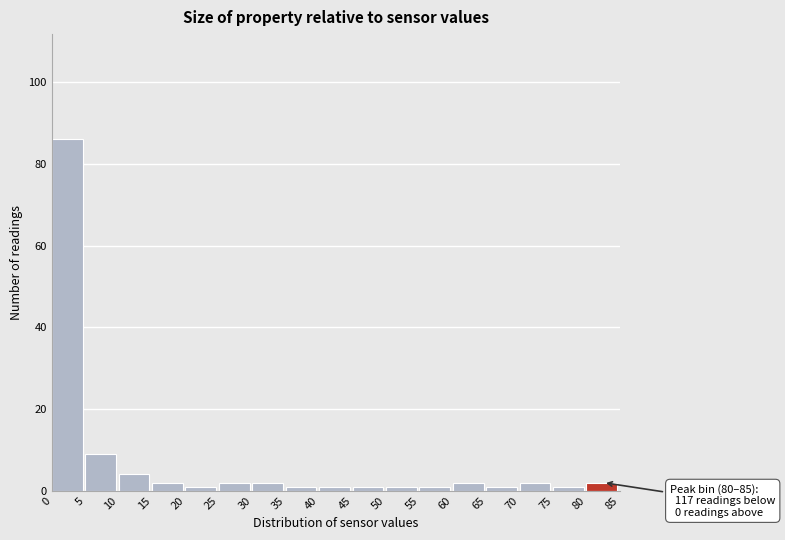

Over which range of the x-axis is the bar tallest?

0 to 5